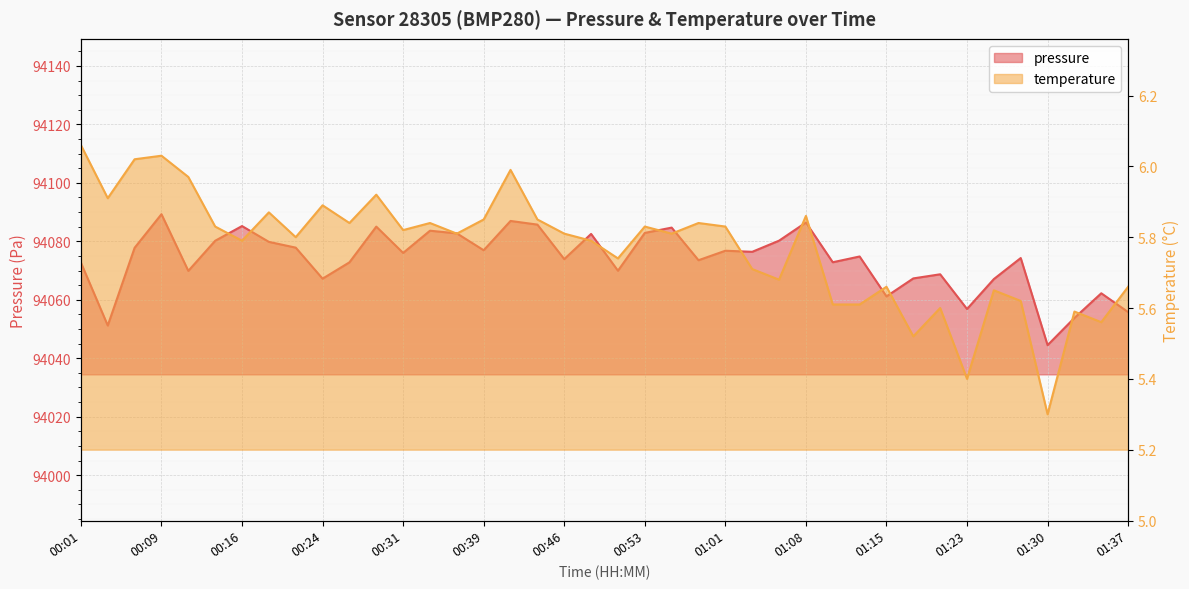

What is the sum of the pressure values at 00:29 and 01:32?

188138.8